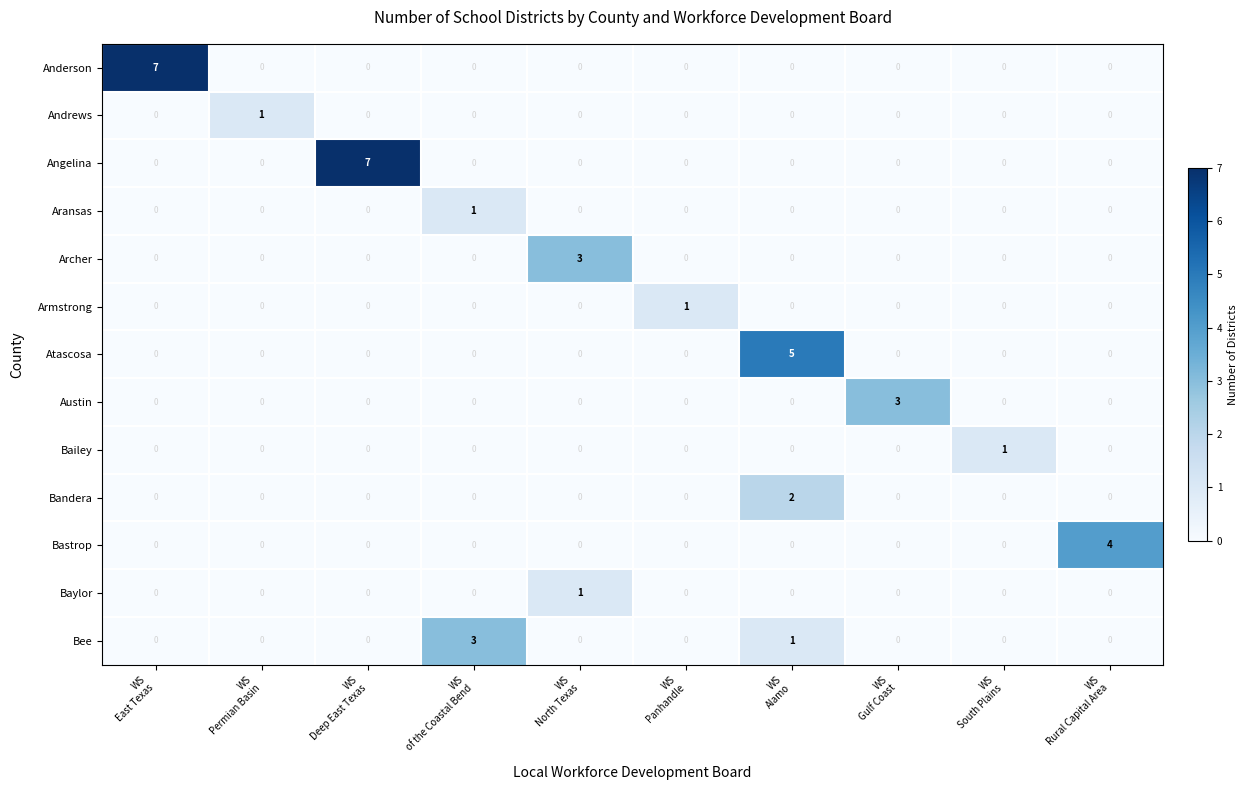

What is the maximum value shown in the chart?

7